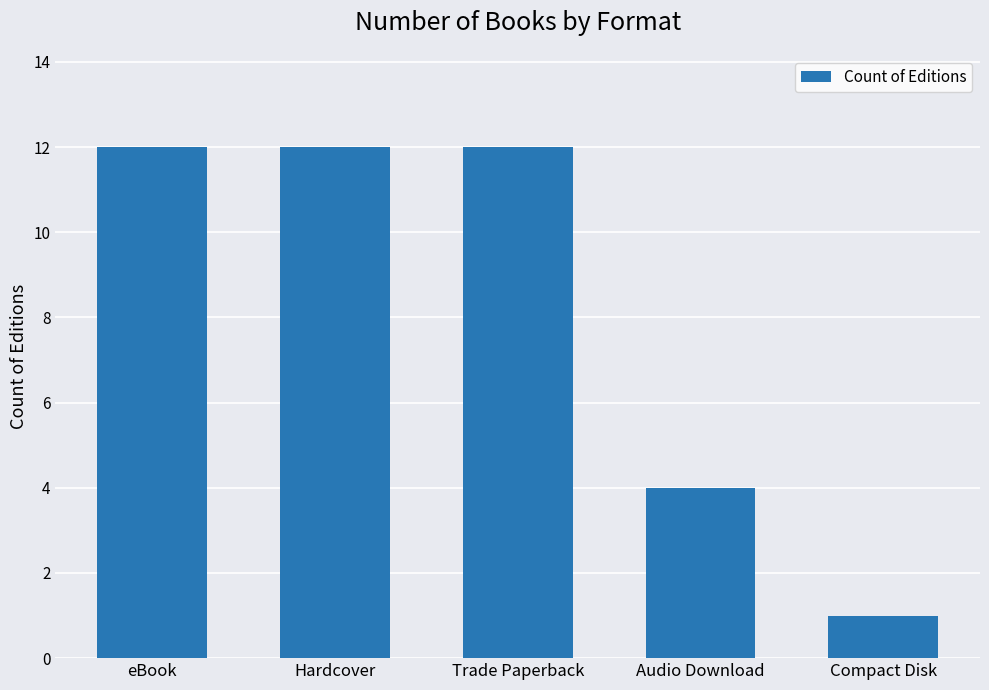

What is the change in value from Audio Download to Compact Disk?

-3